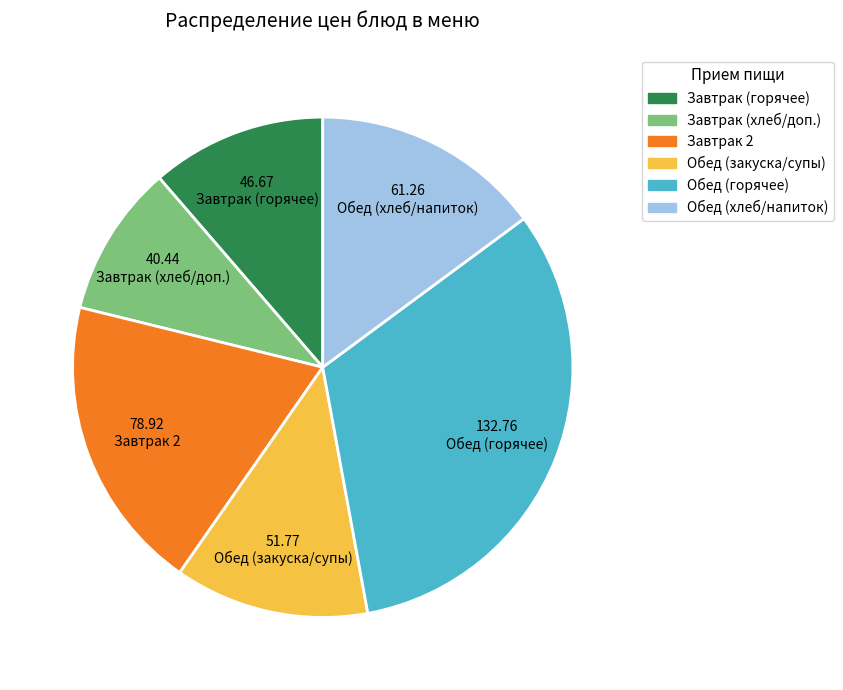

How many segments does this pie chart have?

6